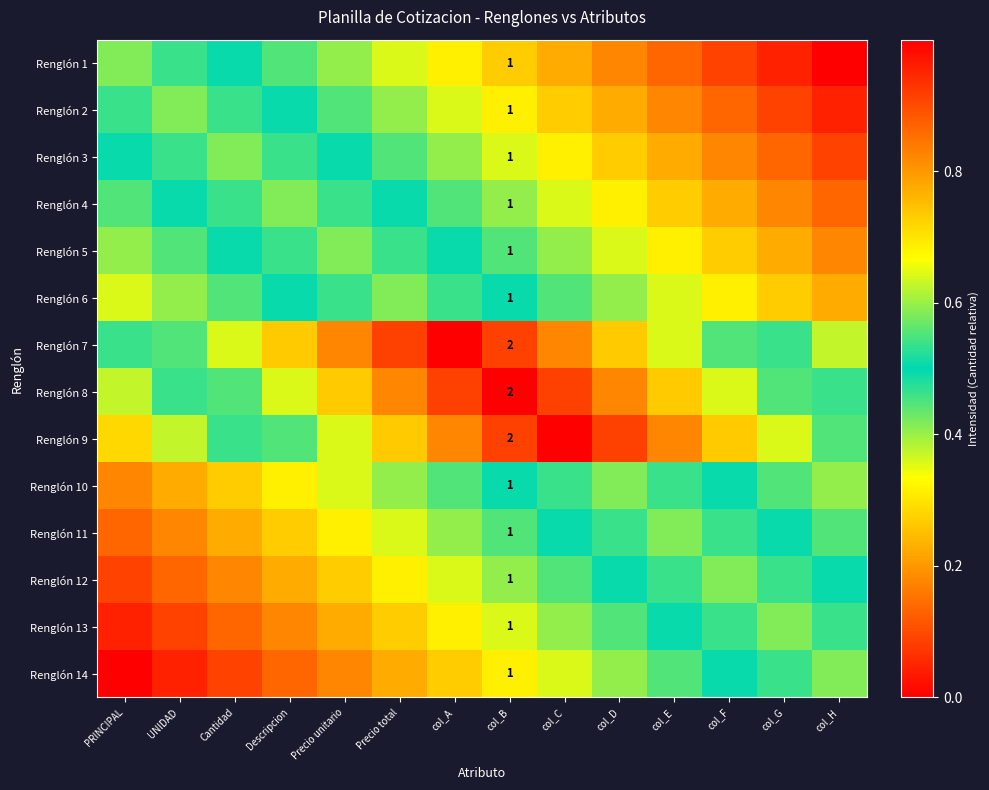

Rank the series by their maximum value, from highest to lowest.

Renglón 7, Renglón 8, Renglón 9, Renglón 1, Renglón 2, Renglón 3, Renglón 4, Renglón 5, Renglón 6, Renglón 10, Renglón 11, Renglón 12, Renglón 13, Renglón 14